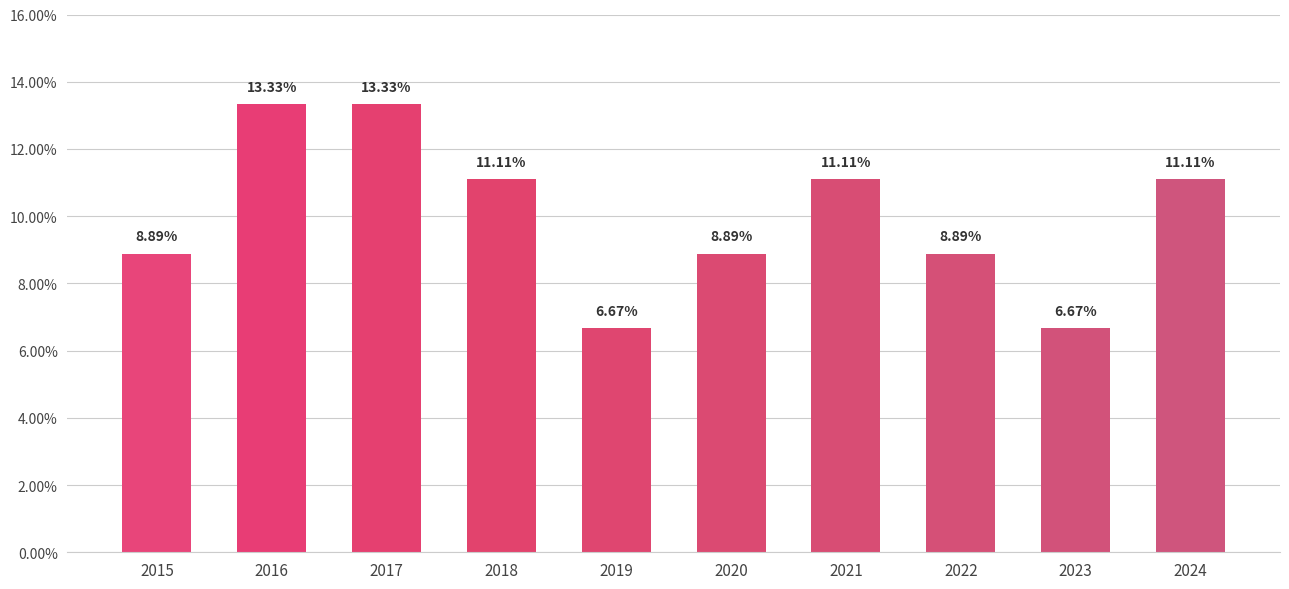

What is the sum of all values?

100.0